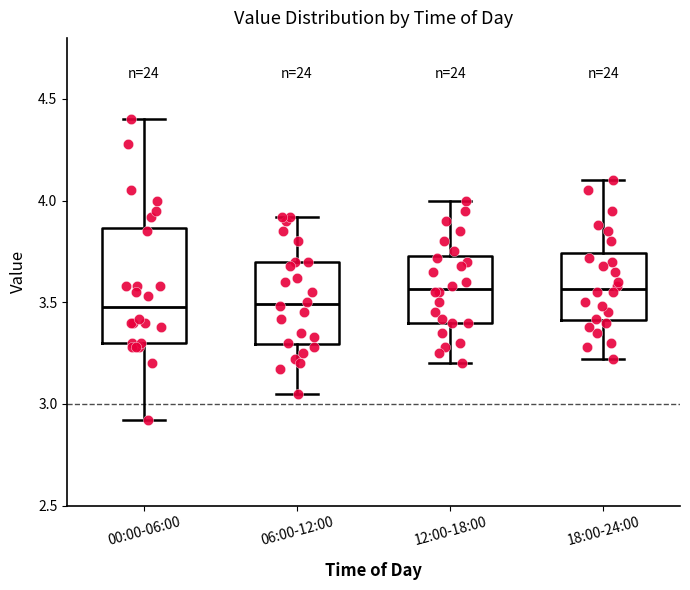

Reading left to right, read every box against the y-axis: the position of its median line, the range the box covers, and the ends of its whiskers. The values are not printed on the chart, so give them approximately, as read against the axis.

00:00-06:00: median 3.50, box 3.30 to 3.85, whiskers 2.90 to 4.40
06:00-12:00: median 3.50, box 3.30 to 3.70, whiskers 3.05 to 3.90
12:00-18:00: median 3.55, box 3.40 to 3.75, whiskers 3.20 to 4.00
18:00-24:00: median 3.55, box 3.40 to 3.75, whiskers 3.20 to 4.10